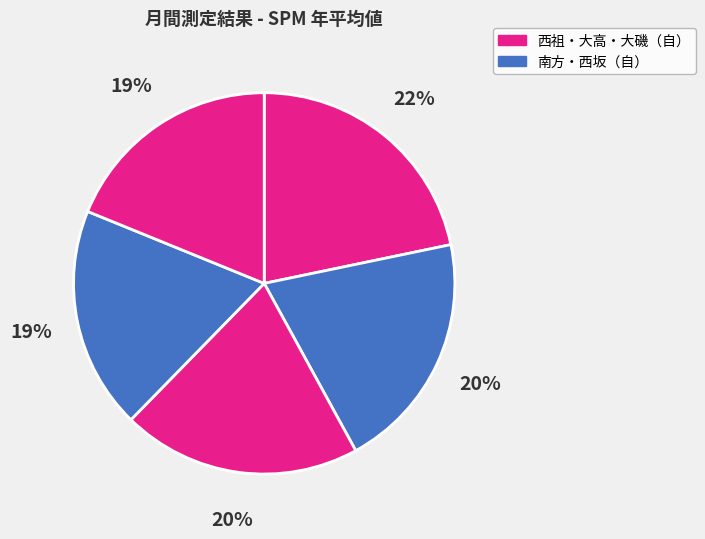

How many slices are in this pie chart?

5